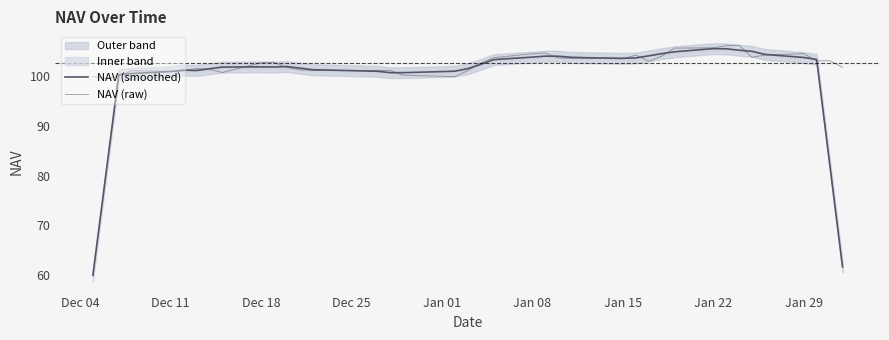

What is the label of the 37th point from the right?

Dec 25